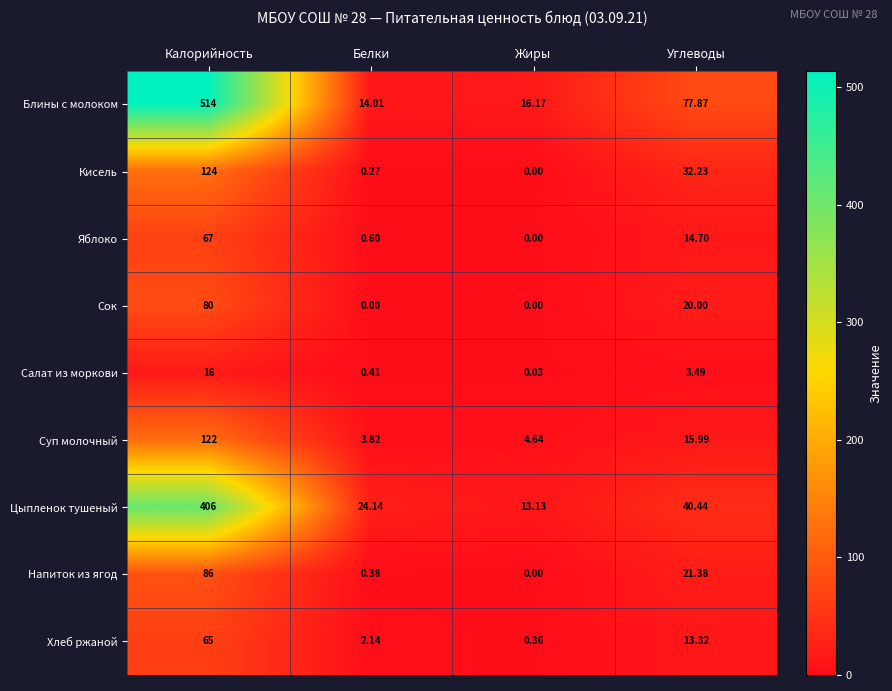

What is the difference between the highest and lowest values at Калорийность?

498.0